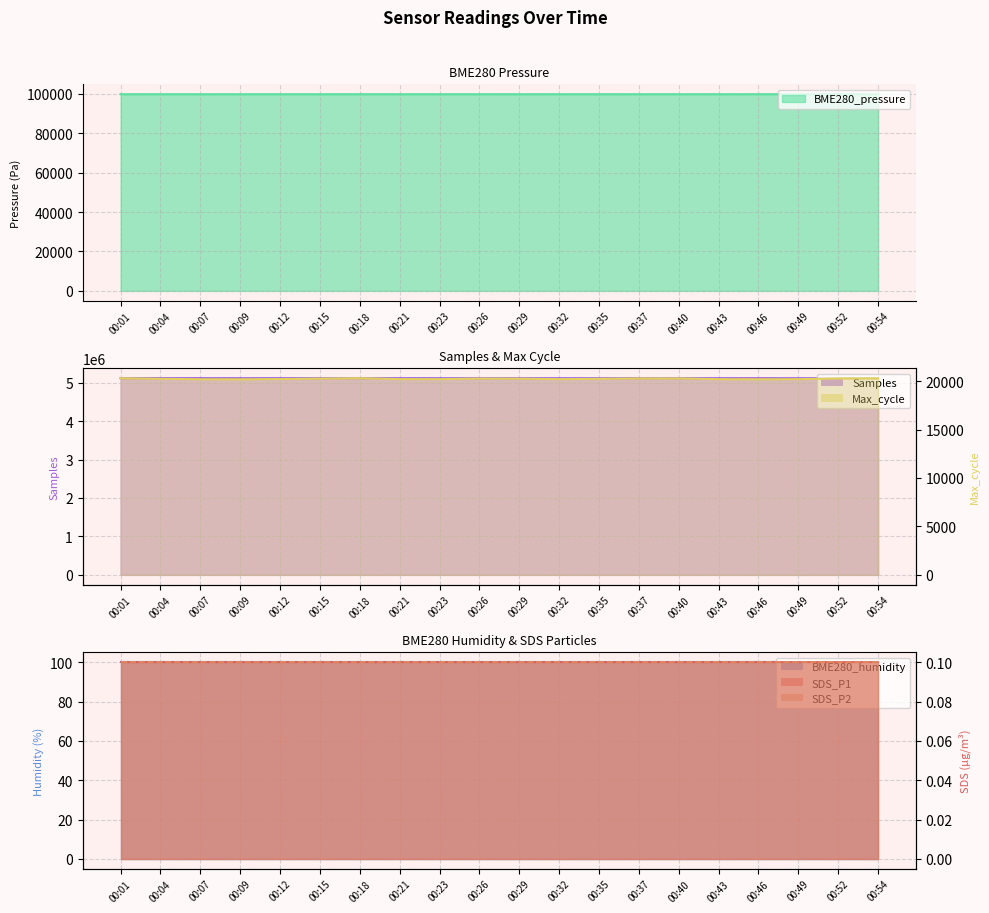

True or false: Max_cycle and Samples intersect in this chart.

False